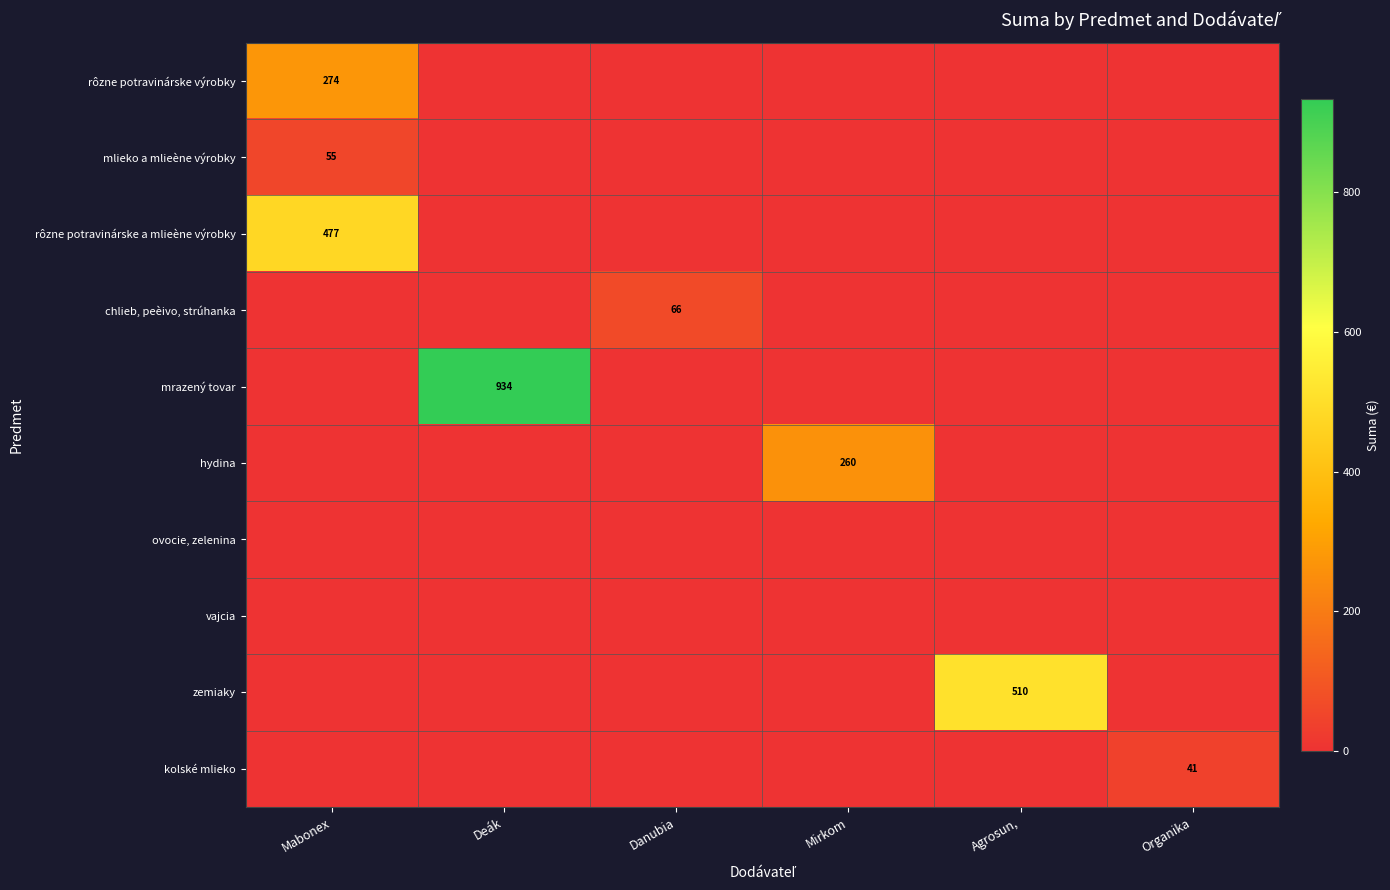

True or false: rôzne potravinárske výrobky has a value of 184 at Mabonex.

False